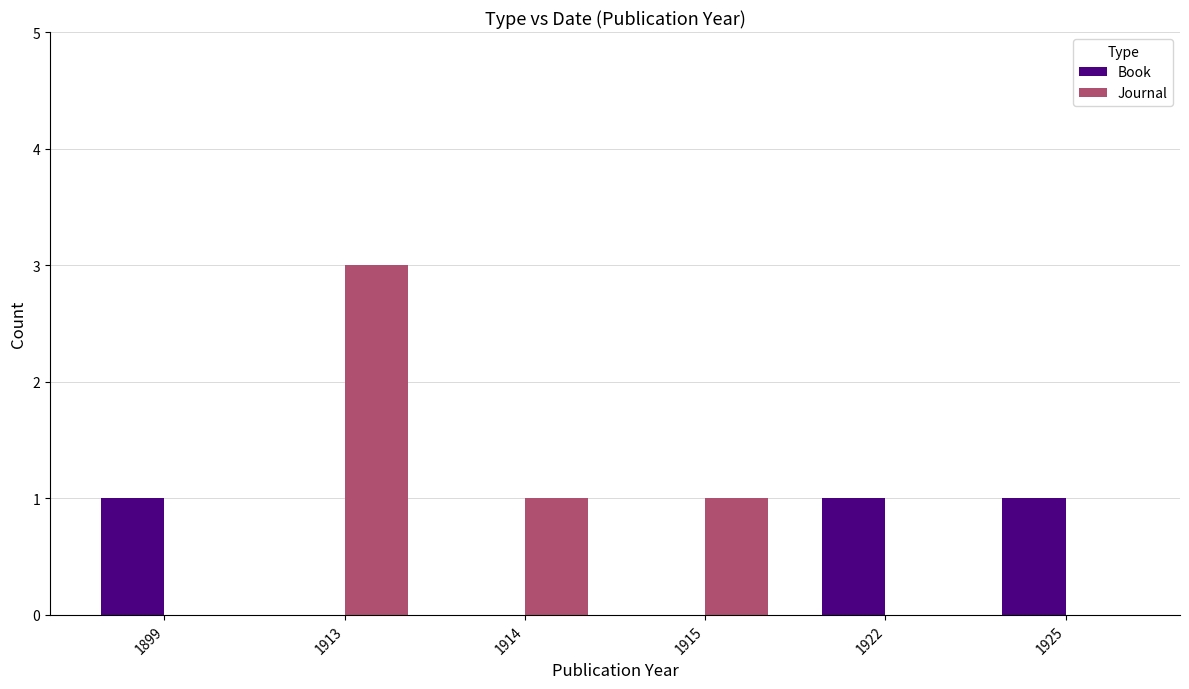

Is it true that Journal equals 0 at 1915?

False